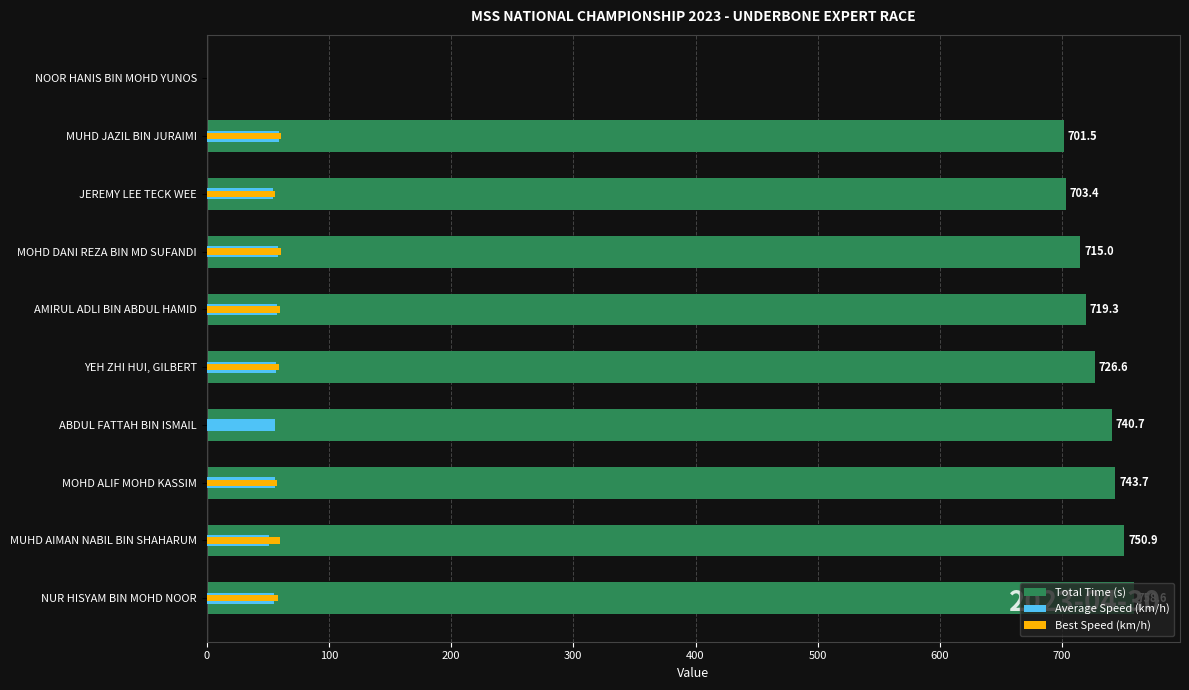

Does the chart contain stacked bars?

No